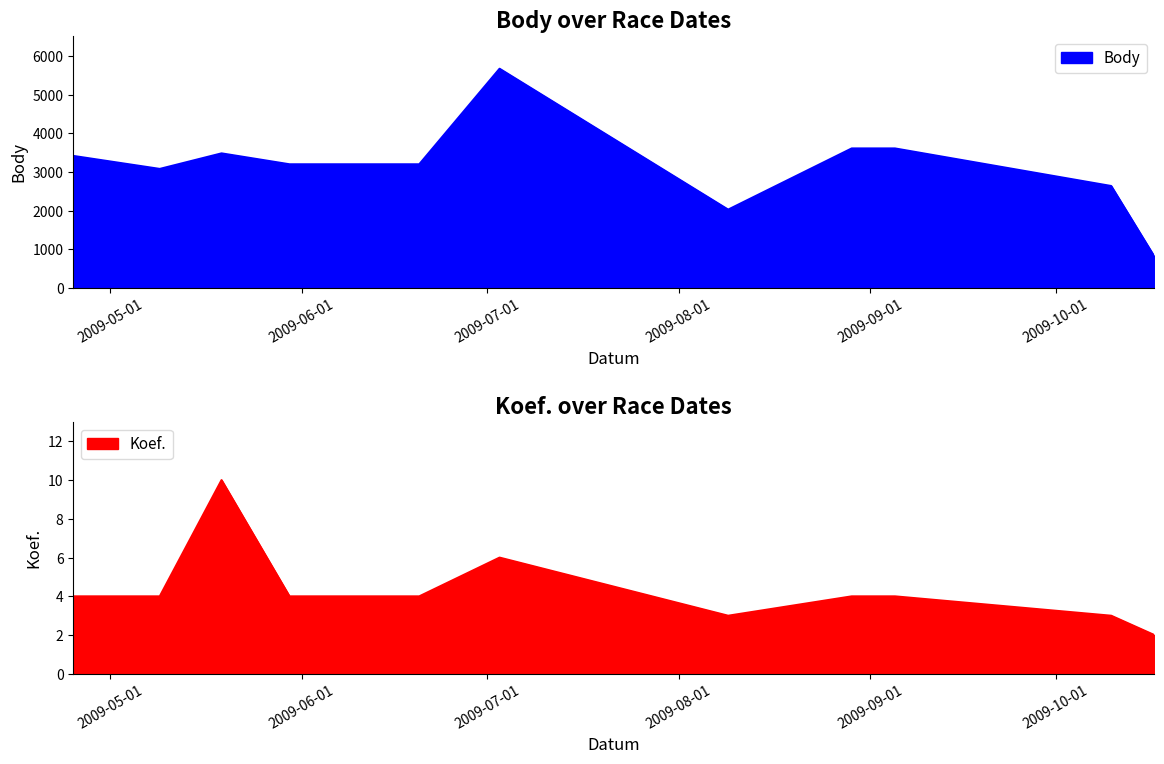

Rank the categories by Body value from highest to lowest.

2009-07-03, 2009-08-29, 2009-09-05, 2009-05-19, 2009-04-25, 2009-05-30, 2009-06-20, 2009-05-09, 2009-10-10, 2009-08-09, 2009-10-17